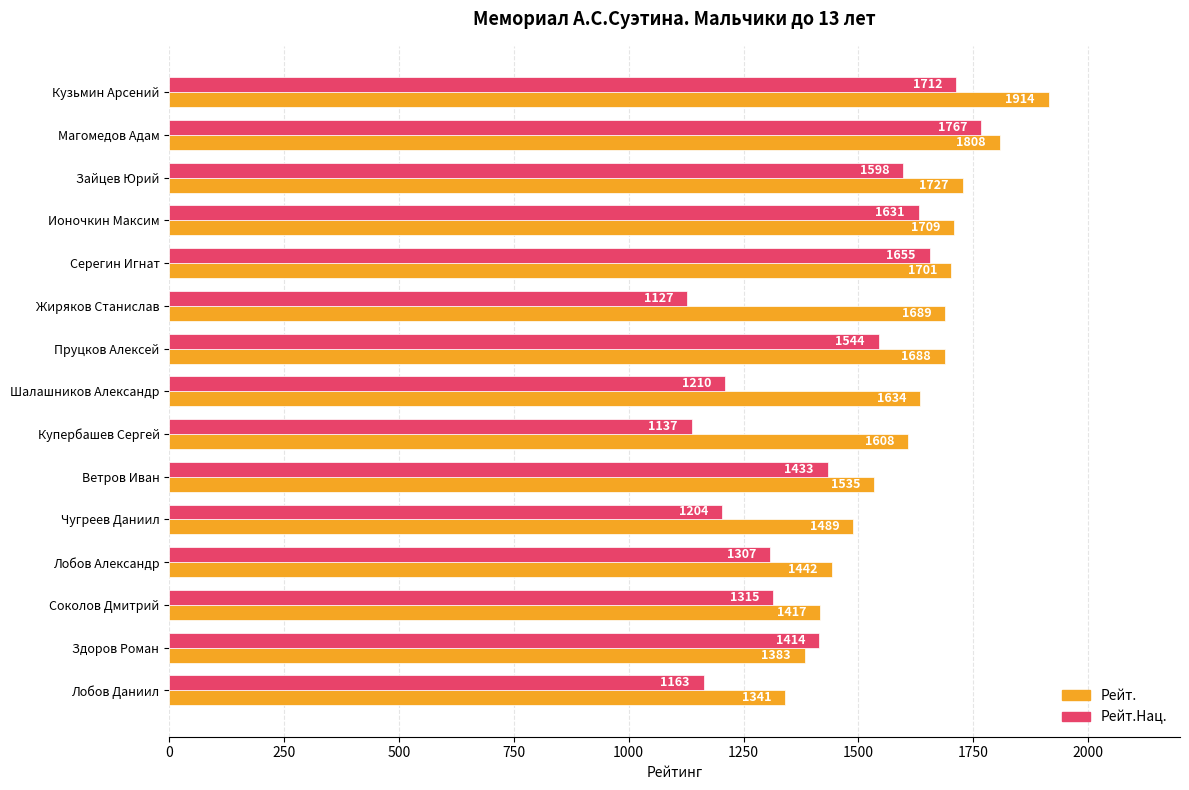

Which series has the widest spread of values?

Рейт.Нац.